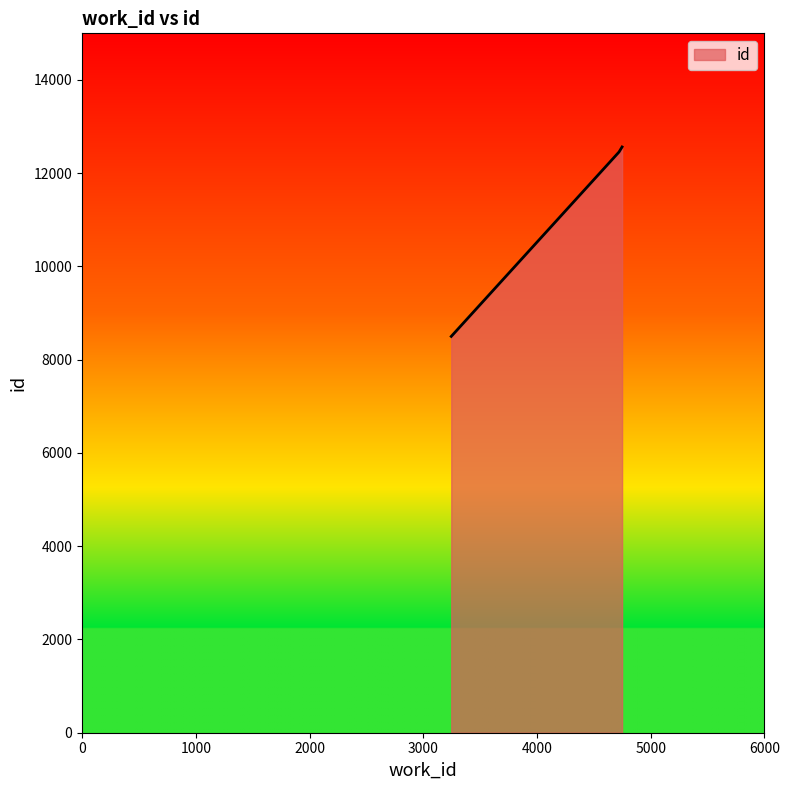

Reading left to right, transcribe all the data shown in this chart.

8500	12455	12563